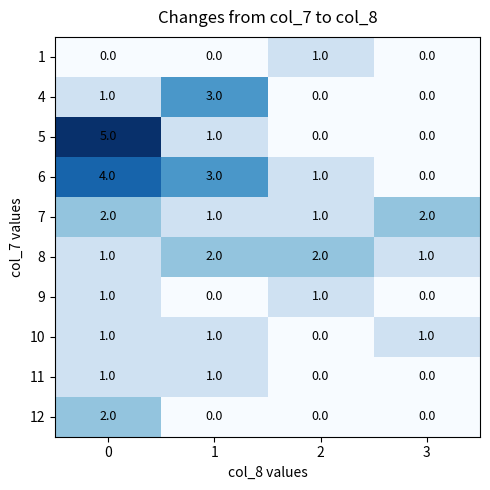

Count the 1 values in the range 0 to 1.

4